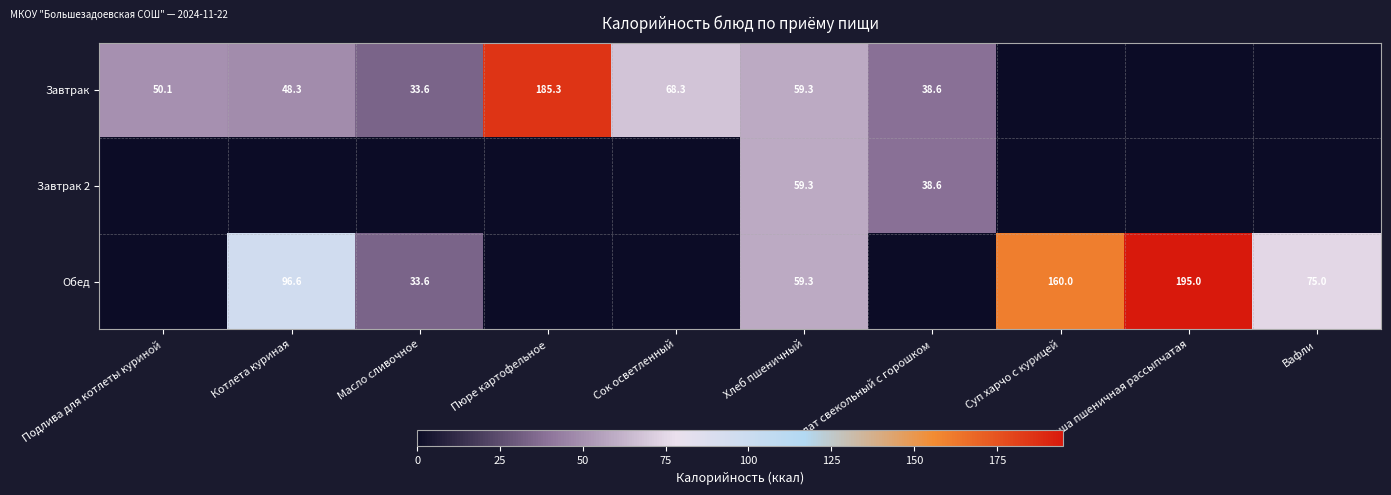

At which category is the sum across all series the highest?

Каша пшеничная рассыпчатая